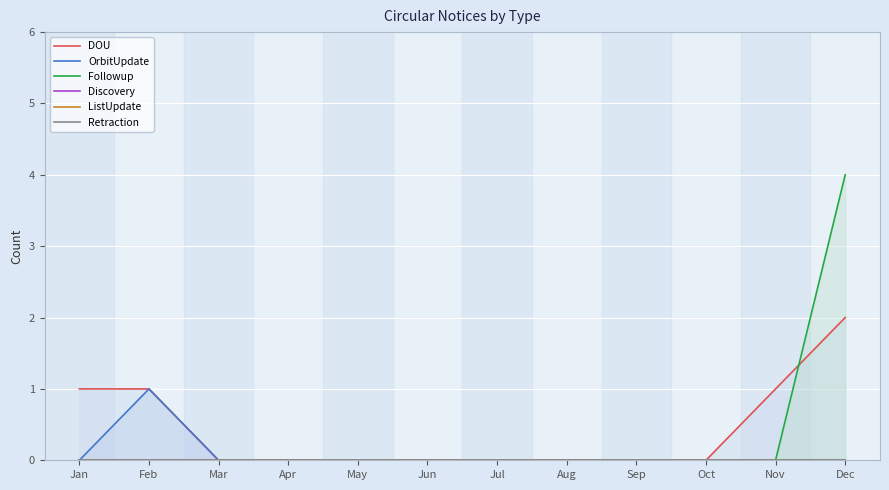

True or false: Discovery and ListUpdate intersect in this chart.

False